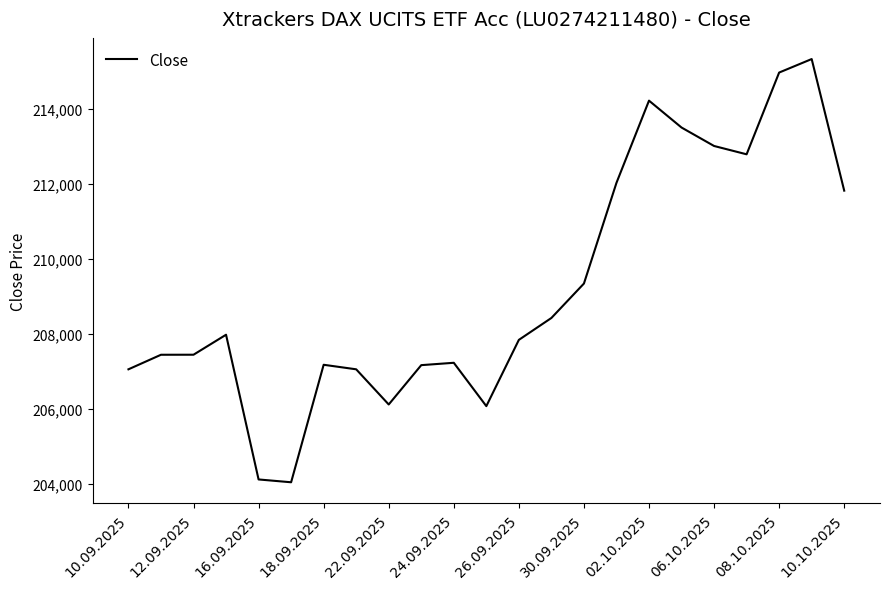

How many lines are shown in the chart?

1